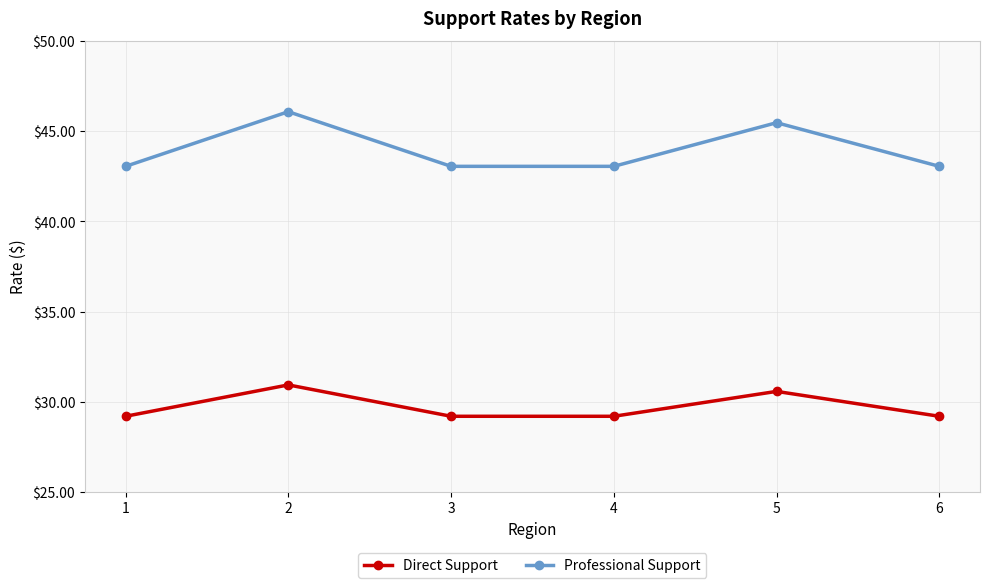

Count the Direct Support values in the range 29 to 30.

4